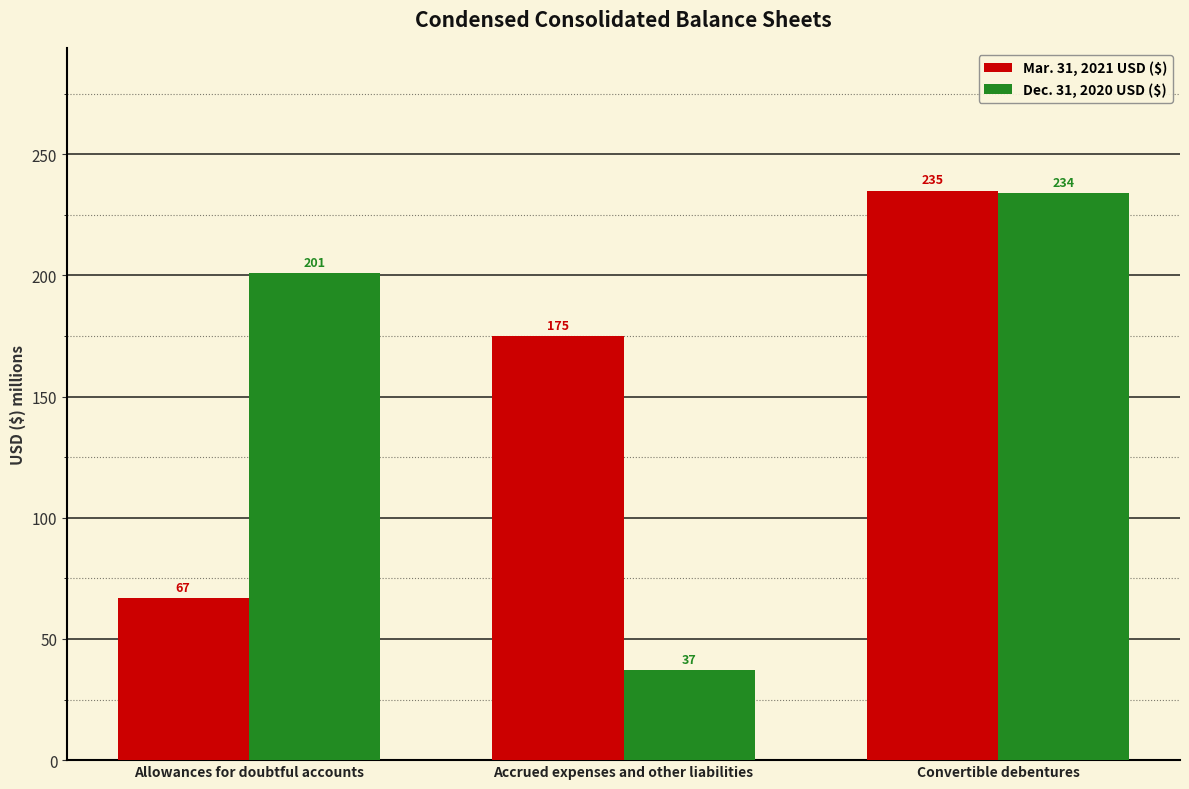

At which label is Mar. 31, 2021 USD ($) closest to 151?

Accrued expenses and other liabilities